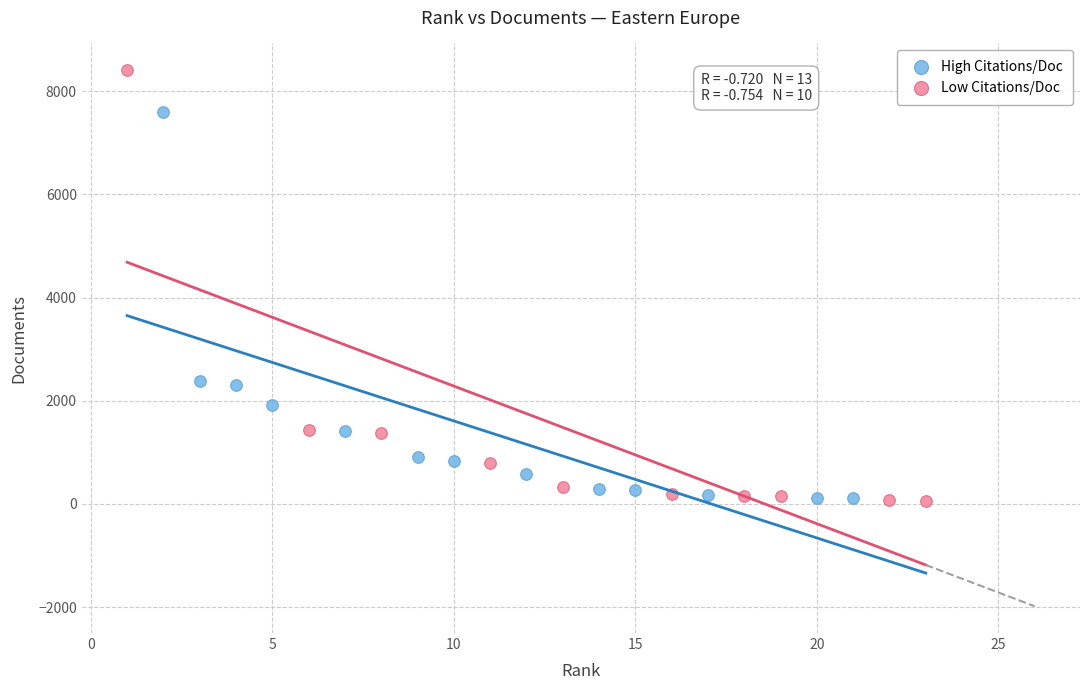

Which series has the largest Y range (max minus min)?

Low Citations/Doc